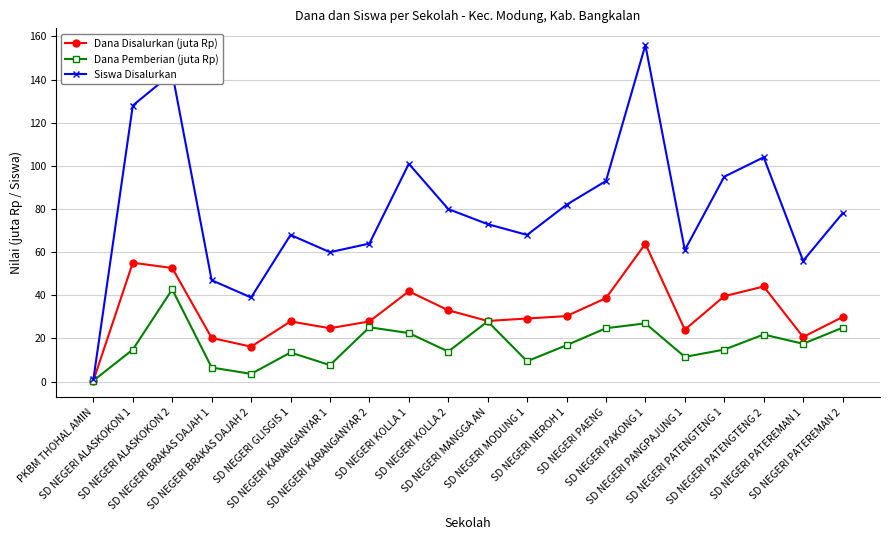

Rank the series by their maximum value, from highest to lowest.

Siswa Disalurkan, Dana Disalurkan (juta Rp), Dana Pemberian (juta Rp)